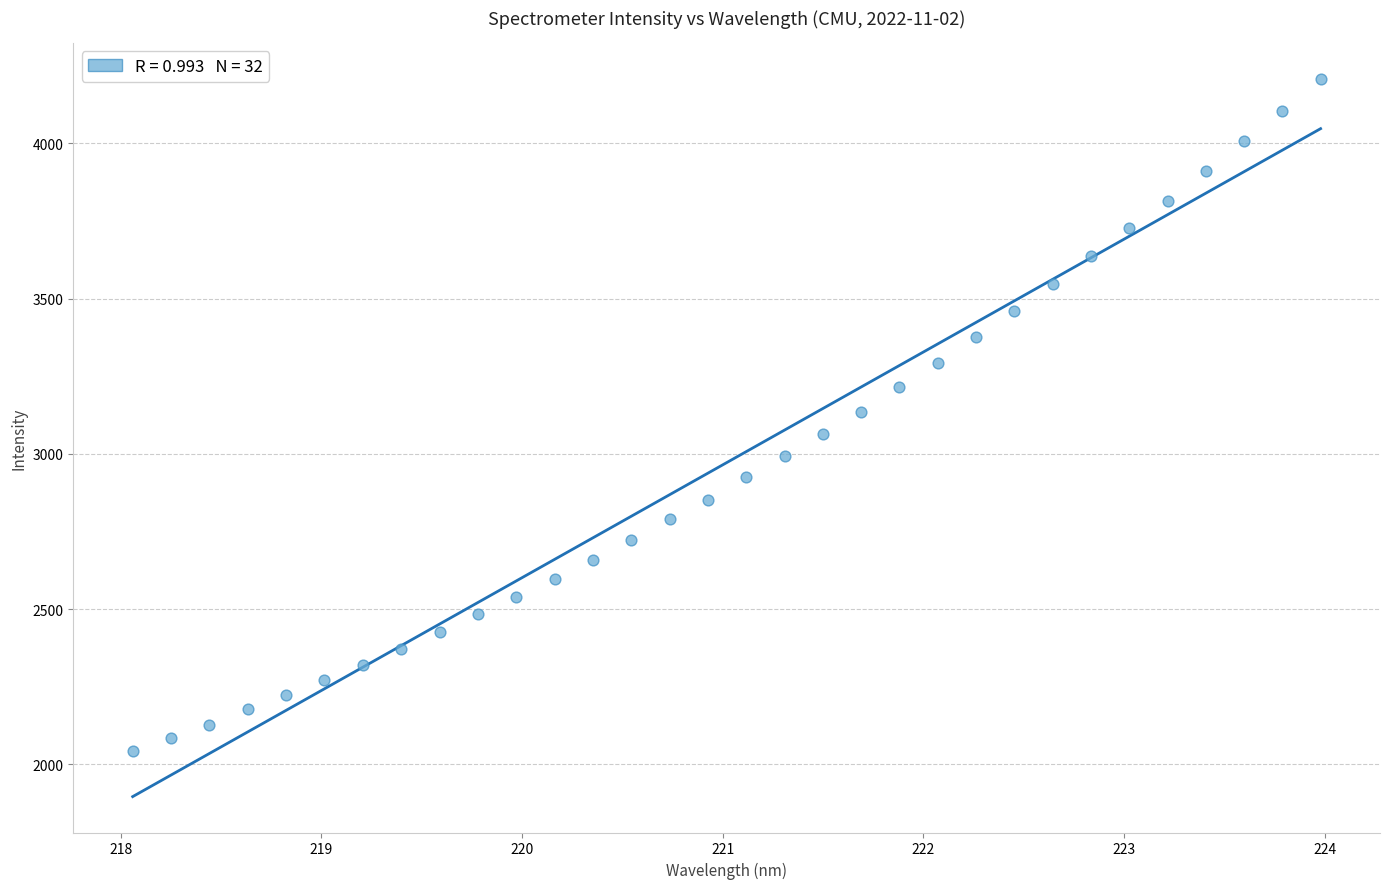

What is the range of X values (max minus min)?

5.9